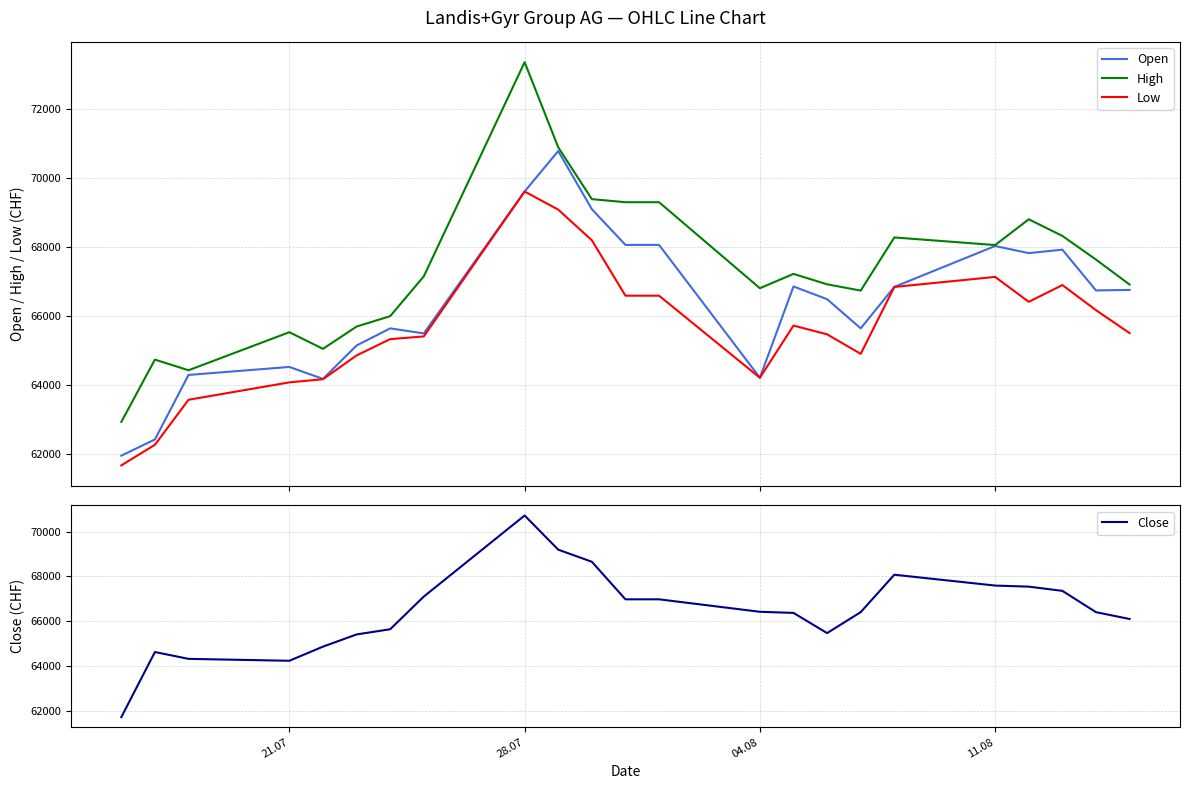

What is the maximum value for High?

73355